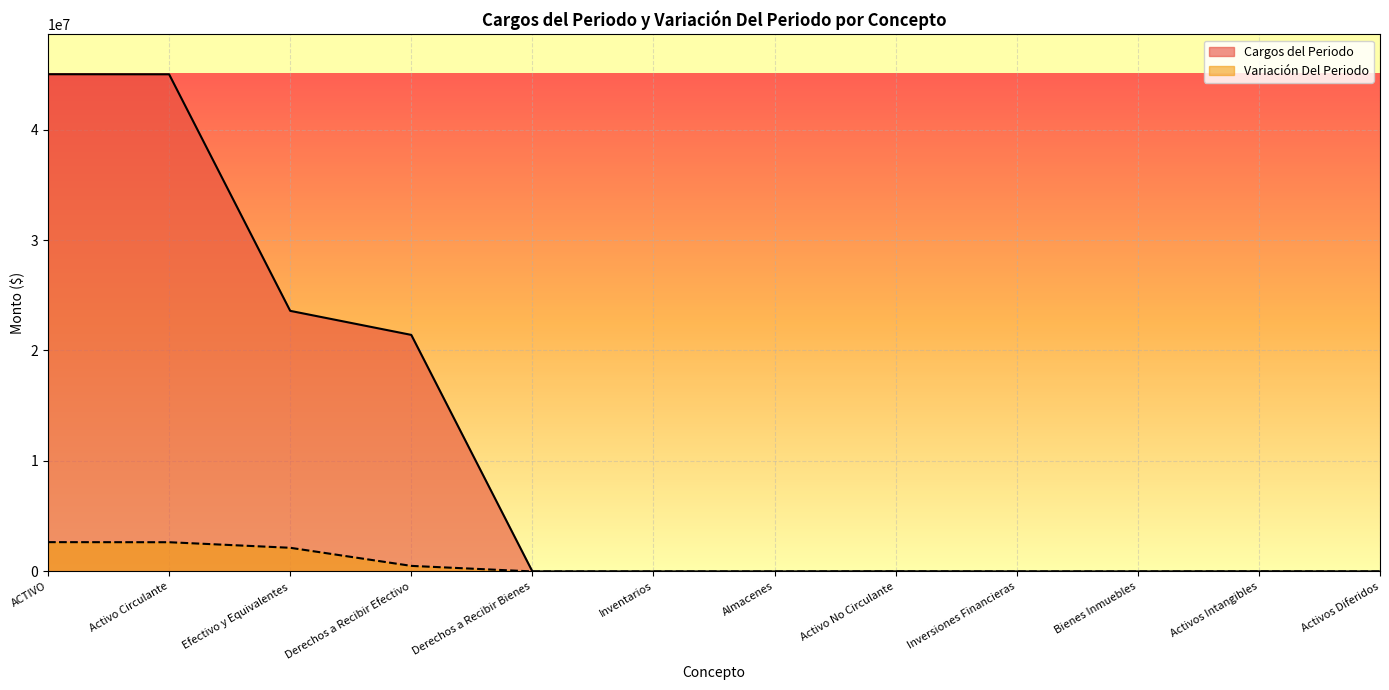

What is the maximum value for Variación Del Periodo?

2652054.6